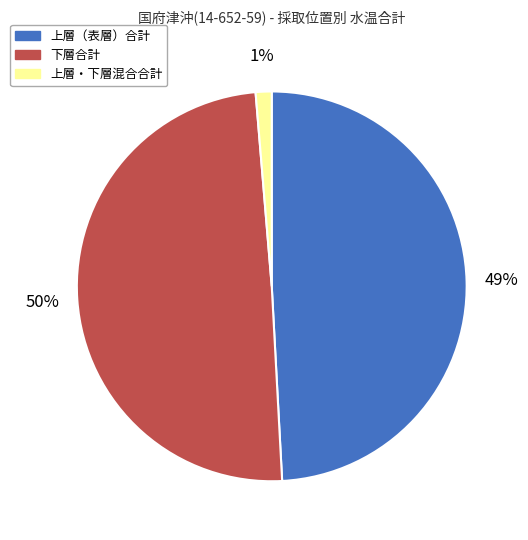

Does any single category account for the majority?

No